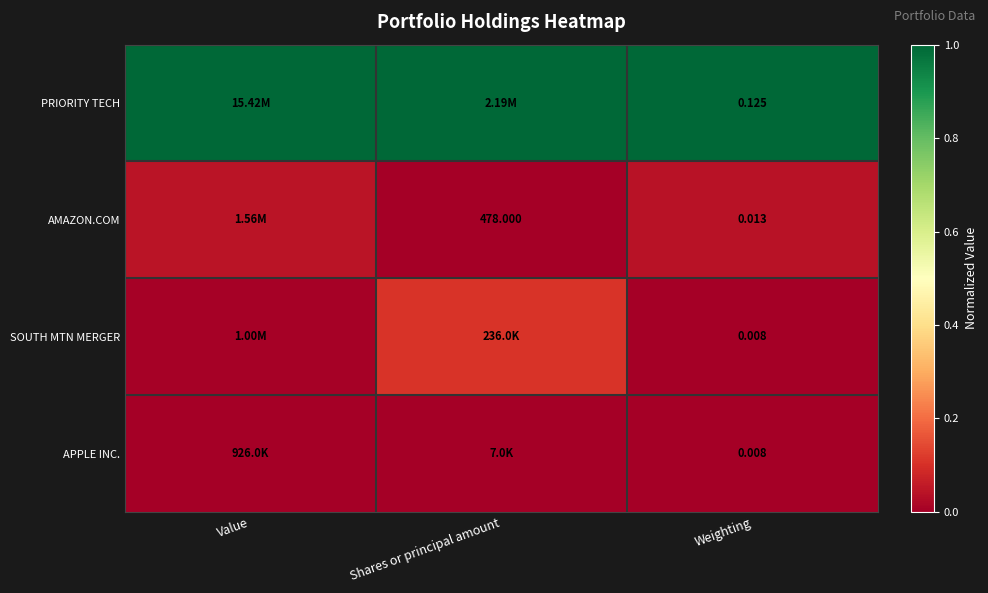

Rank the series by their maximum value, from highest to lowest.

PRIORITY TECH, SOUTH MTN MERGER, AMAZON.COM, APPLE INC.